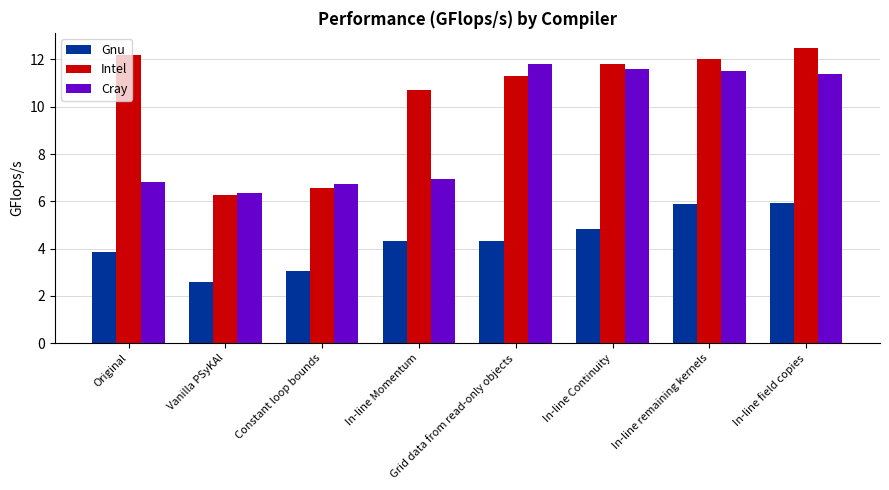

What are all the series names shown in the legend?

Gnu, Intel, Cray